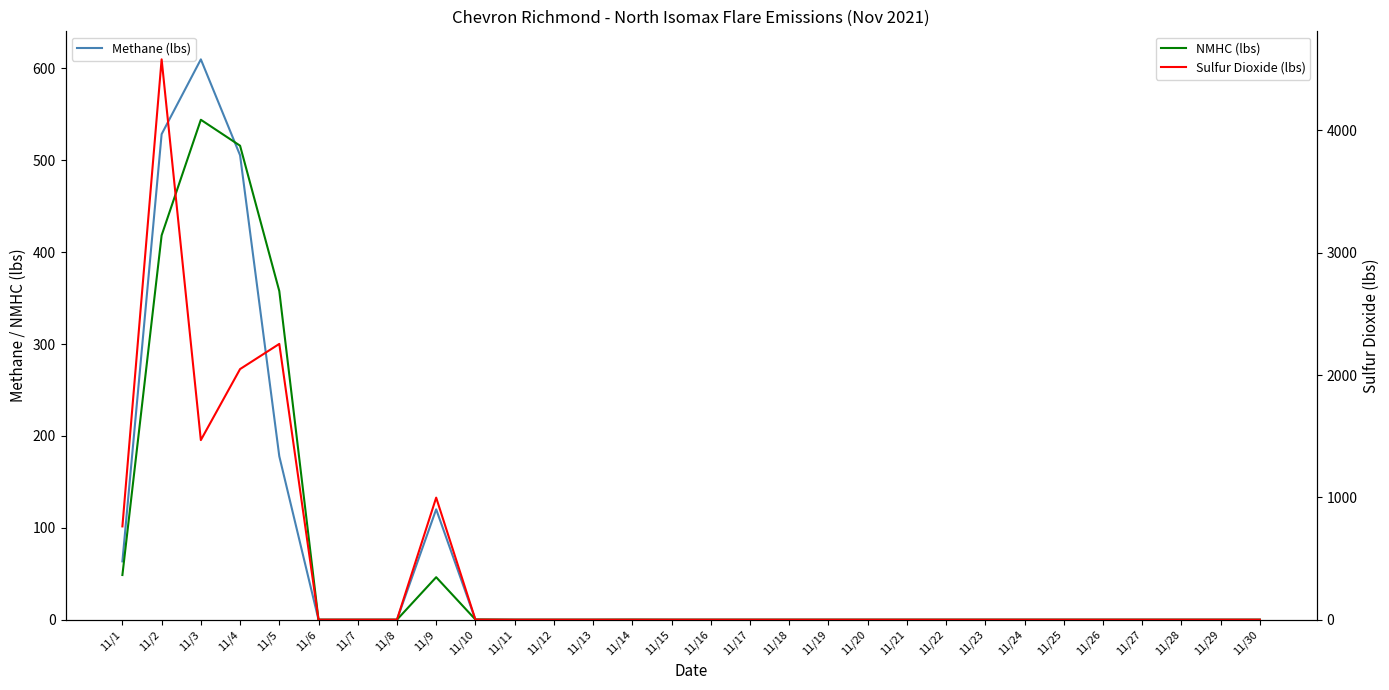

What is the sum of all Methane (lbs) values?

2005.6